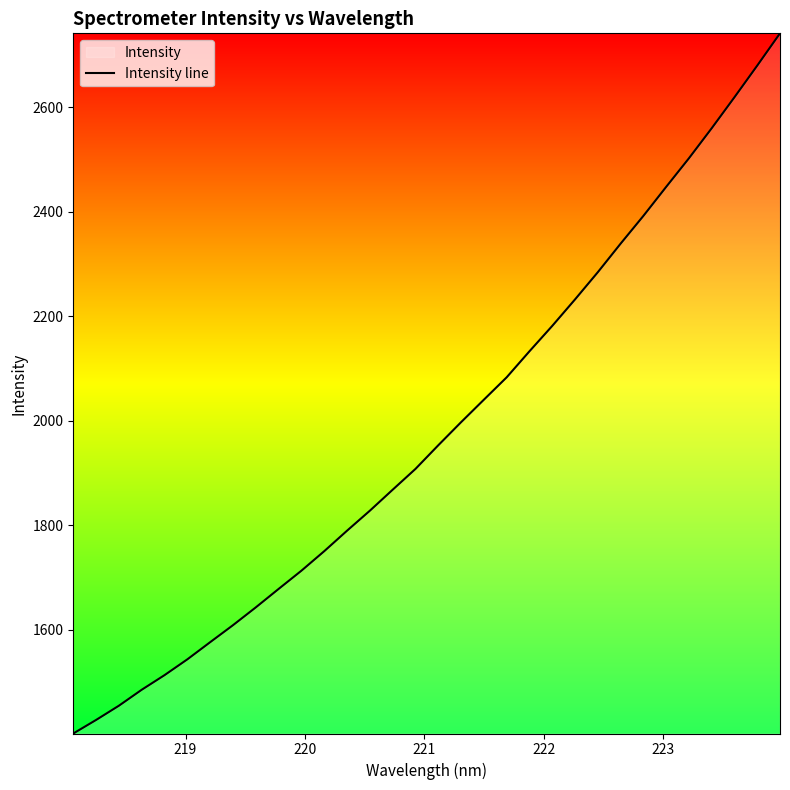

How many distinct data groups are displayed?

1